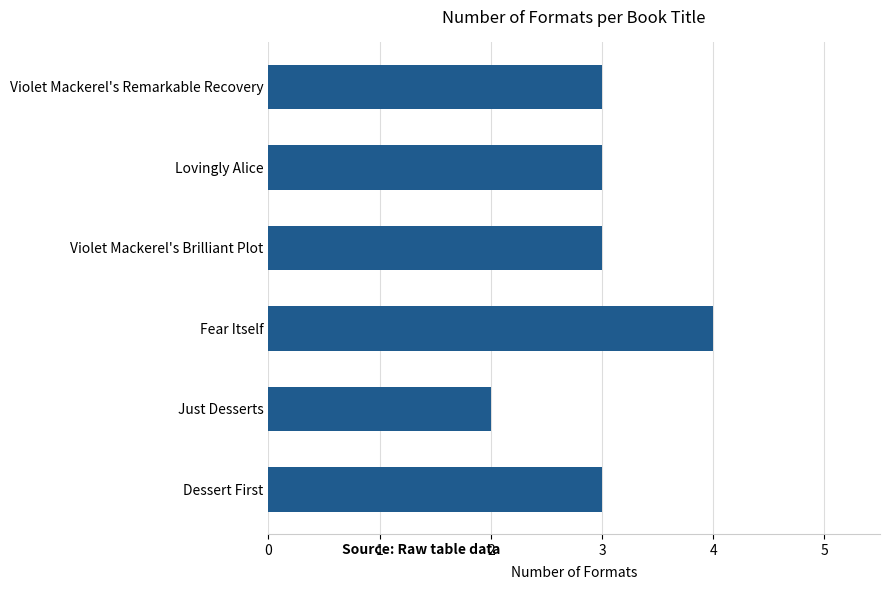

The value at Lovingly Alice is 4. True or false?

False